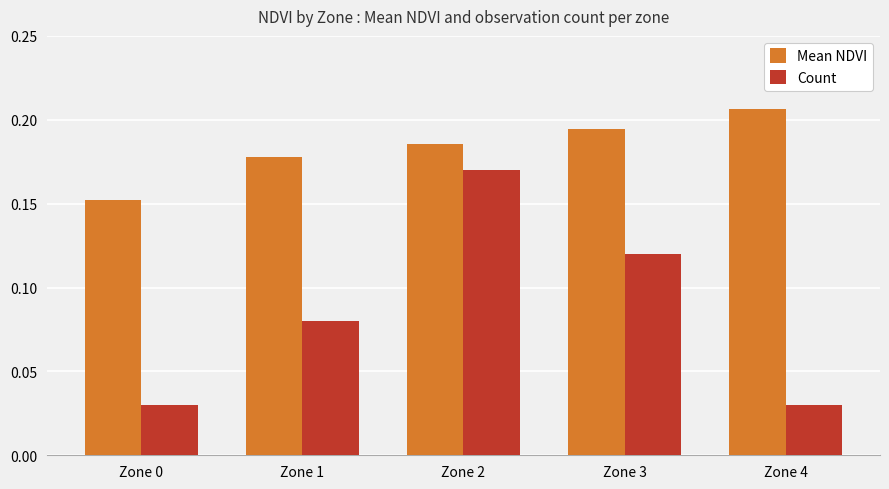

Rank the series at Zone 3 from lowest to highest value.

Count, Mean NDVI